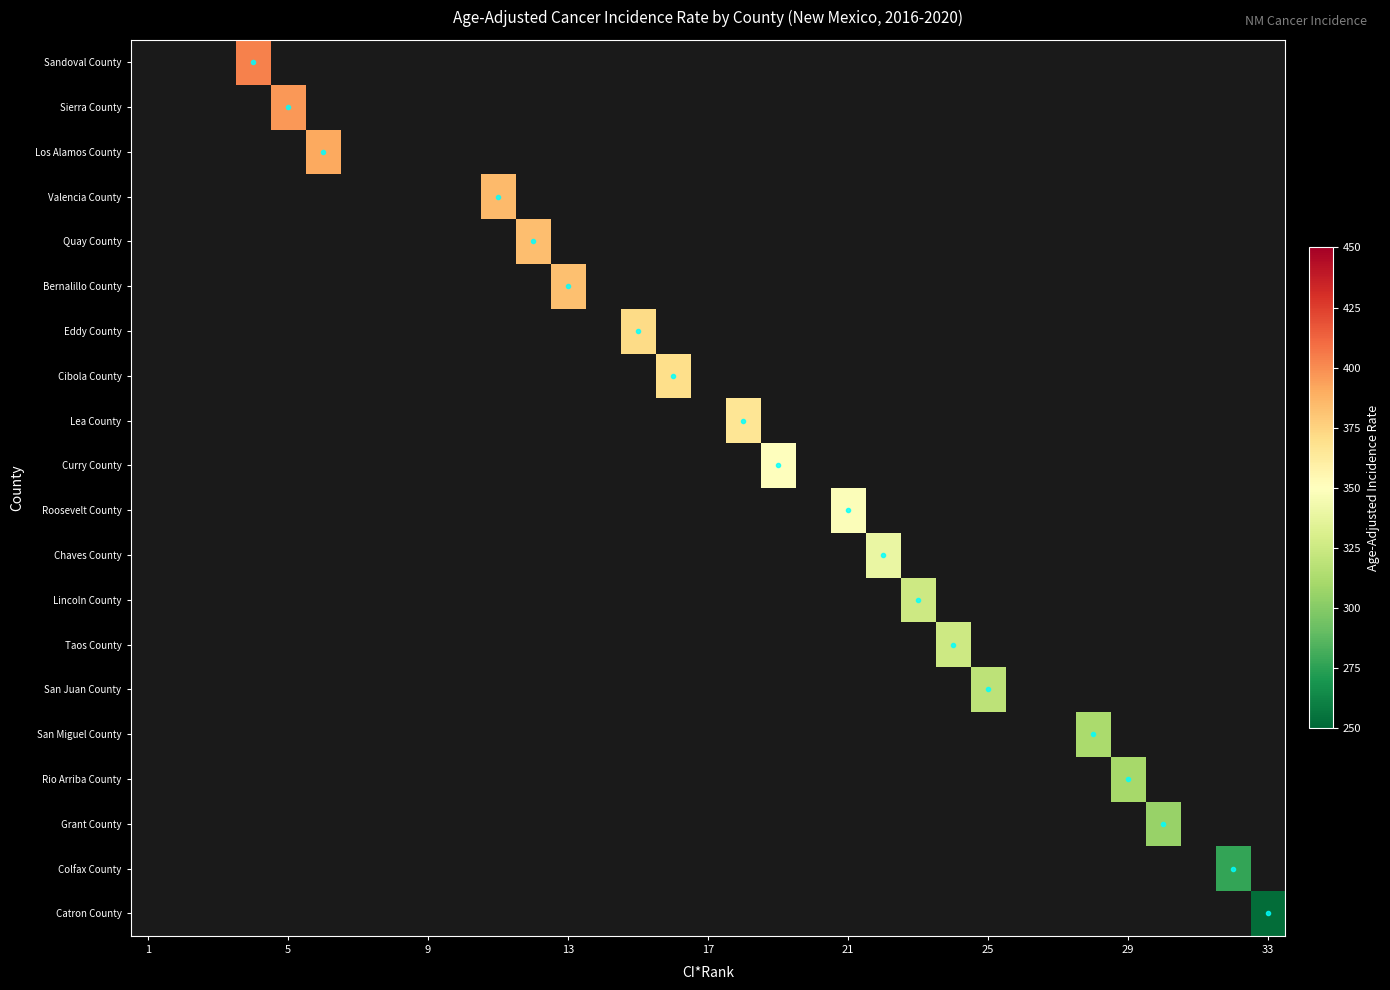

List the series in order of their overall mean, lowest first.

Sandoval County, Sierra County, Los Alamos County, Valencia County, Quay County, Bernalillo County, Eddy County, Cibola County, Lea County, Curry County, Roosevelt County, Chaves County, Lincoln County, Taos County, San Juan County, San Miguel County, Rio Arriba County, Grant County, Colfax County, Catron County